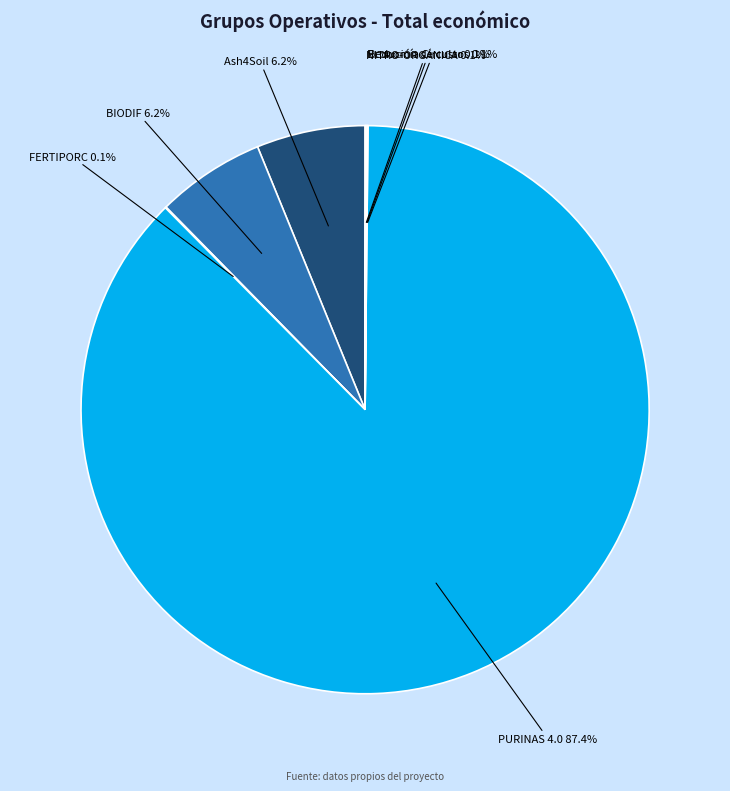

What is the largest slice in the pie chart?

PURINAS 4.0